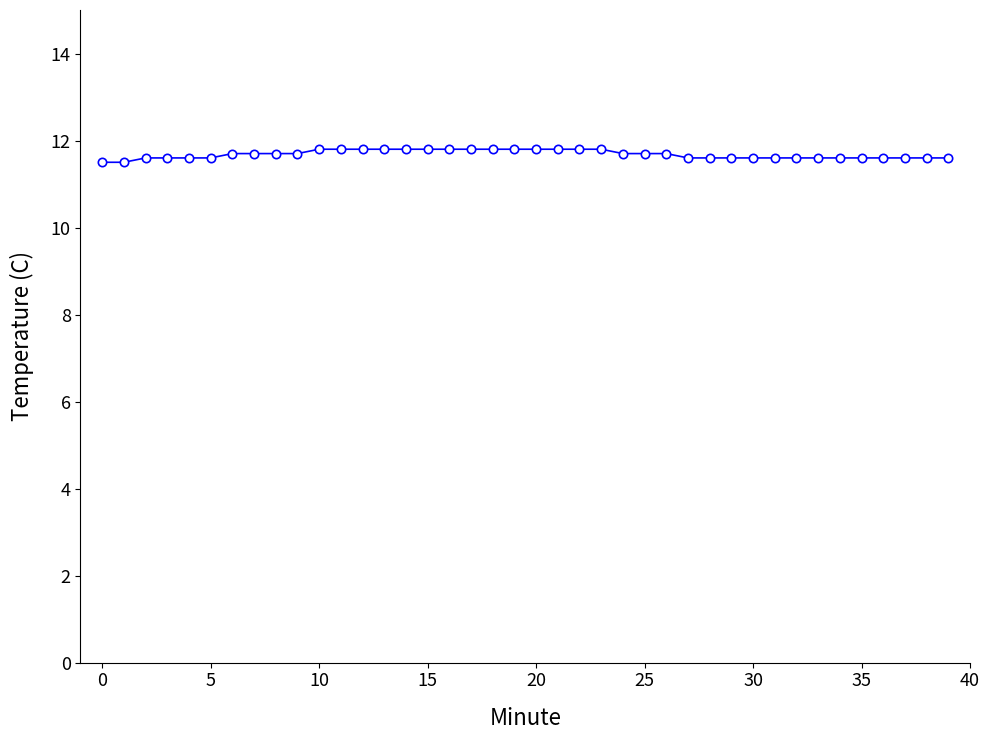

What is the minimum value shown in the chart?

11.5